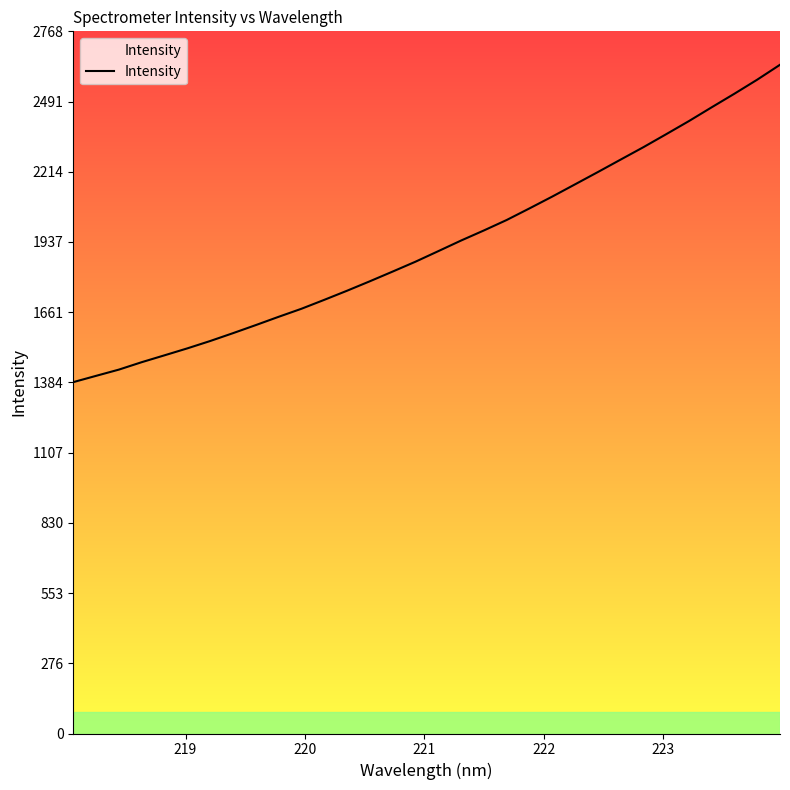

What is the smallest value displayed?

1385.4